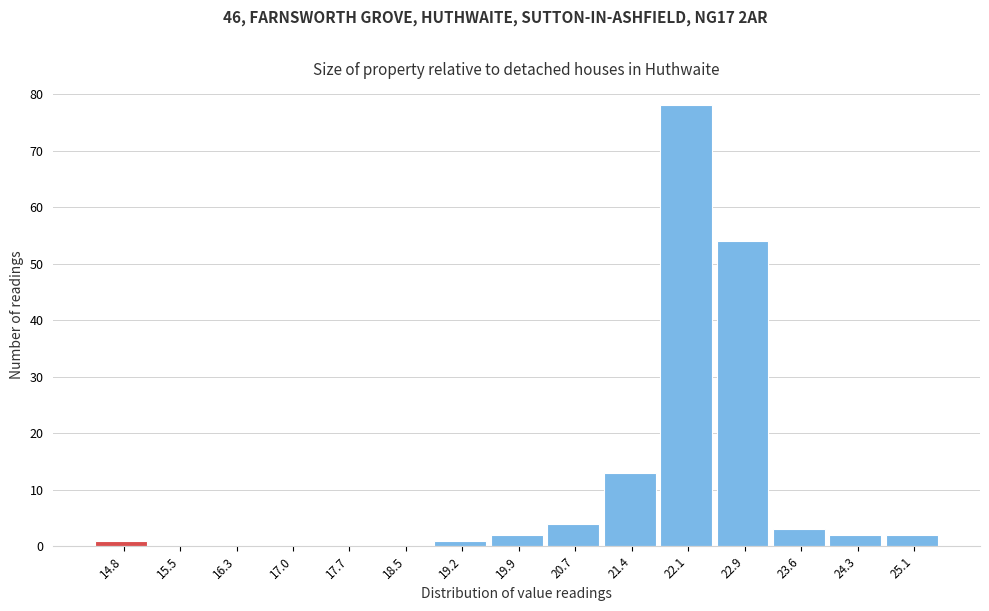

Reading left to right, extract all data points from this chart.

14.8=1	15.5=0	16.3=0	17.0=0	17.7=0	18.5=0	19.2=1	19.9=2	20.7=4	21.4=13	22.1=78	22.9=54	23.6=3	24.3=2	25.1=2